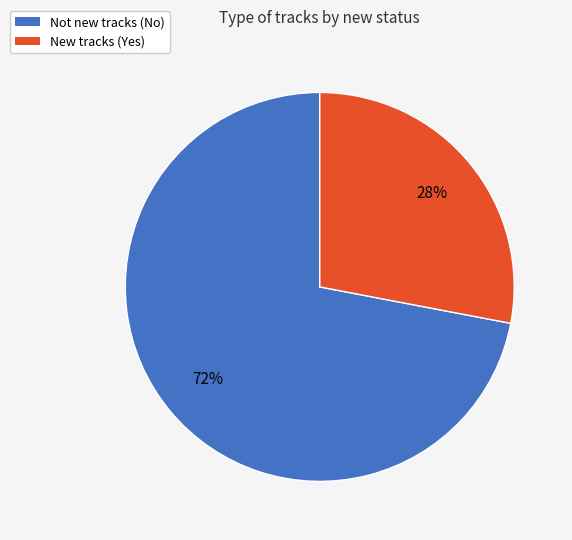

Is there a majority slice in this chart?

Yes